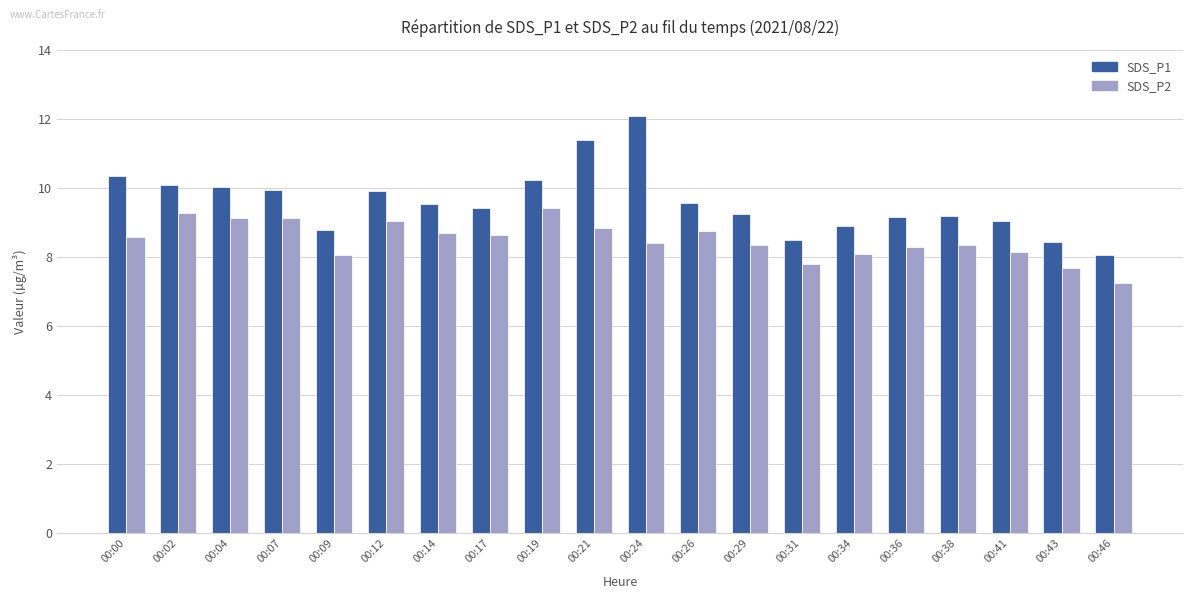

Are the bars grouped side by side (vs. stacked)?

Yes